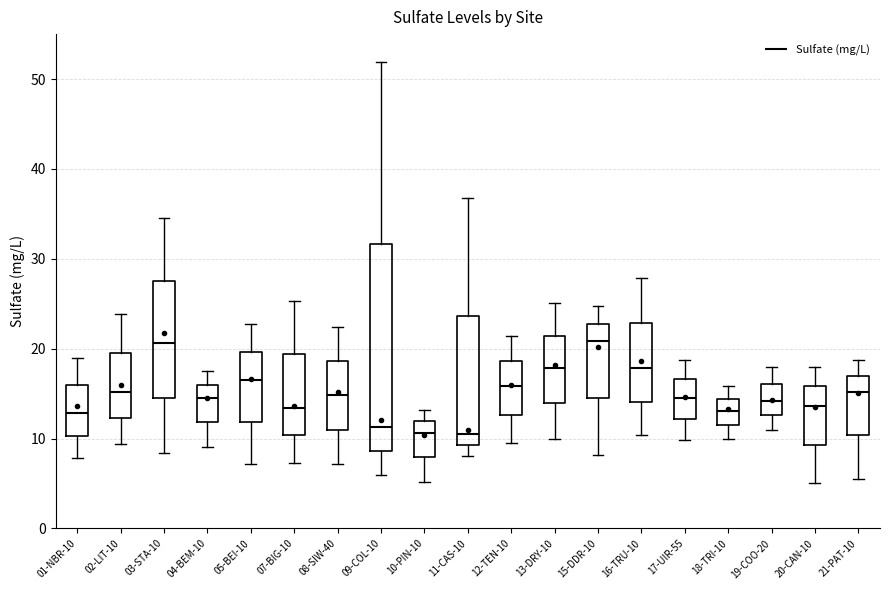

Where does the median line of the box for 01-NBR-10 sit on the y-axis? The values are not printed on the chart, so give them approximately, as read against the axis.

13